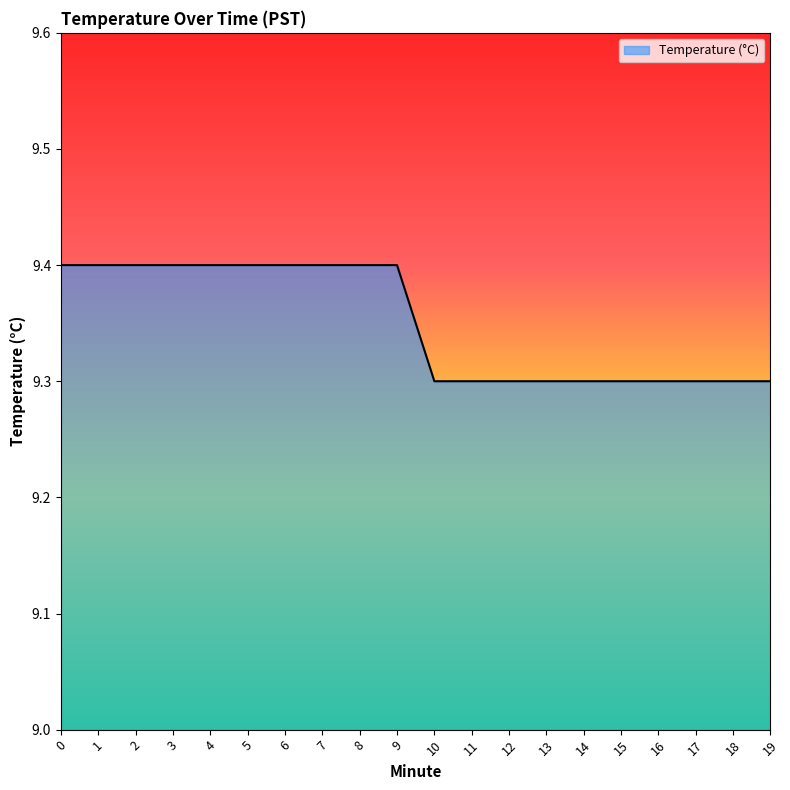

What is the minimum value shown in the chart?

9.3